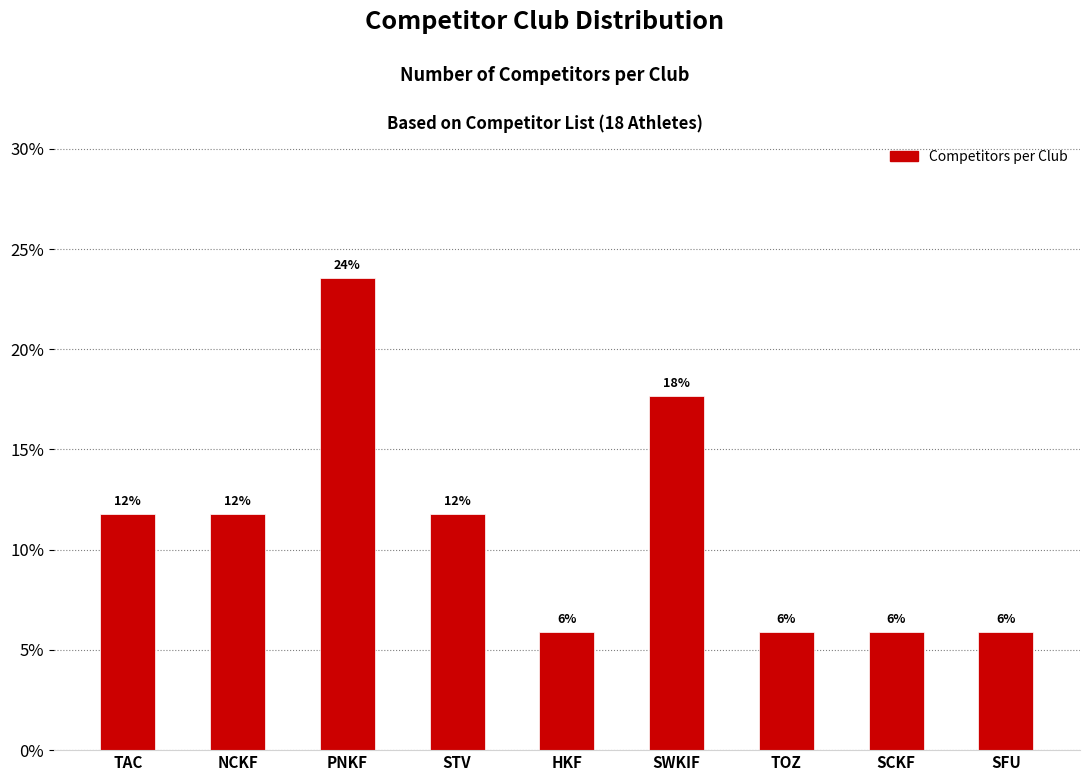

Are the bars horizontal?

No